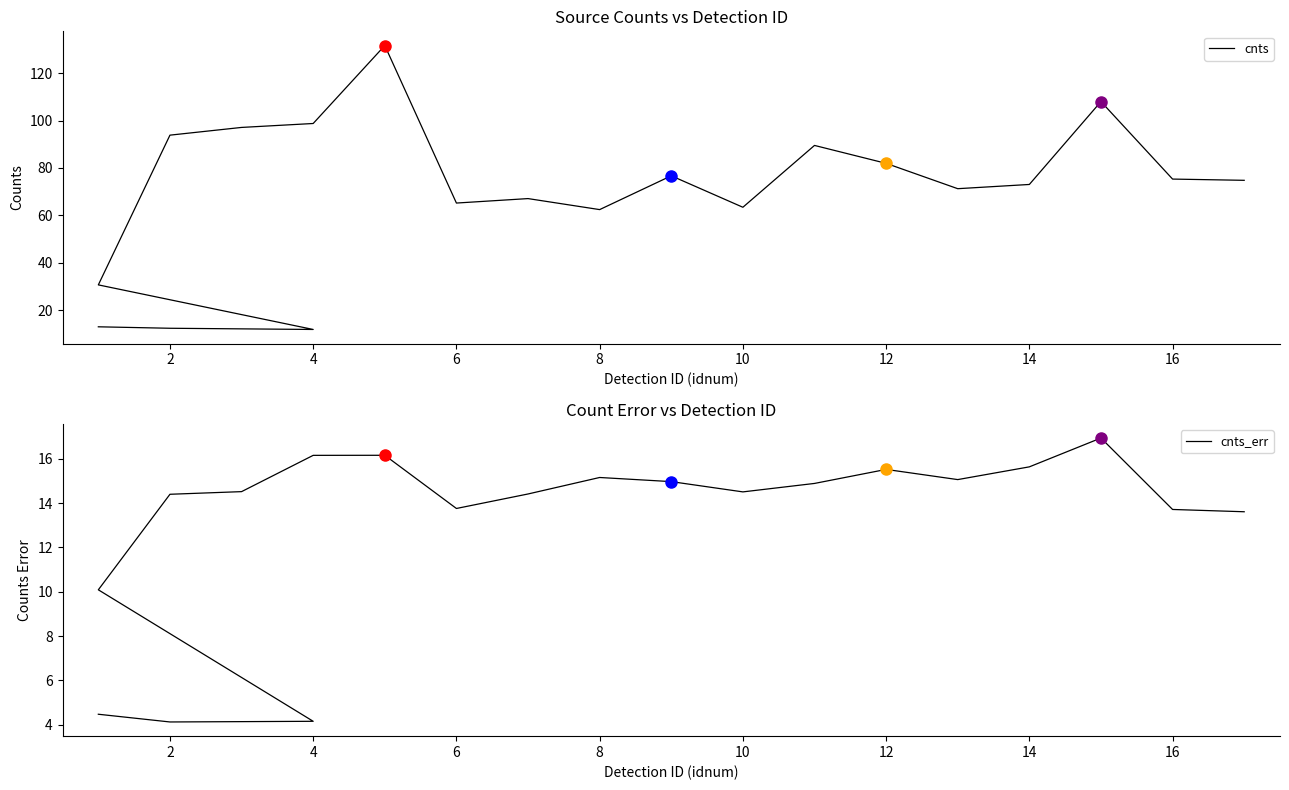

True or false: cnts_err and cnts intersect in this chart.

False